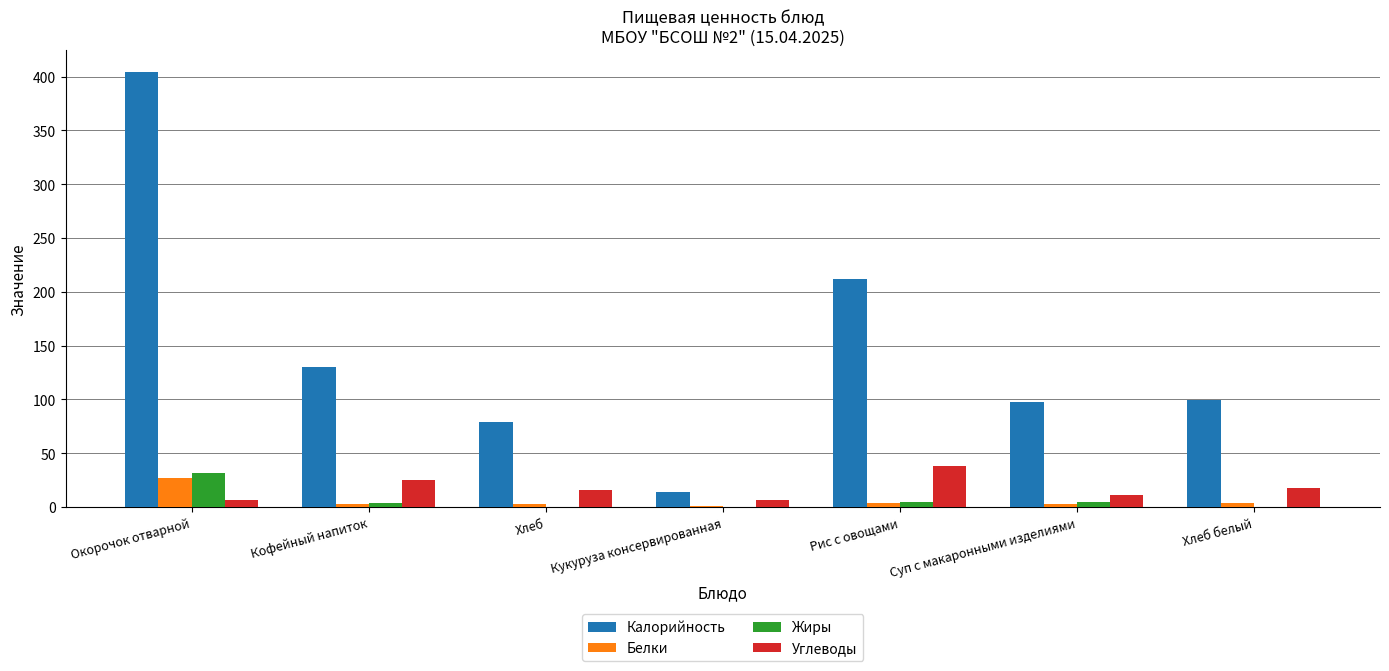

Count the number of data series in this chart.

4